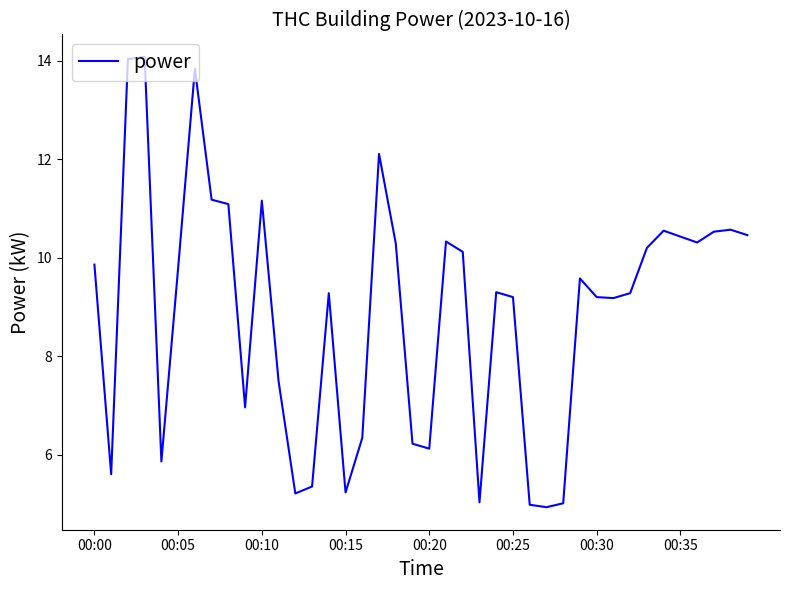

What is the greatest value displayed?

14.1